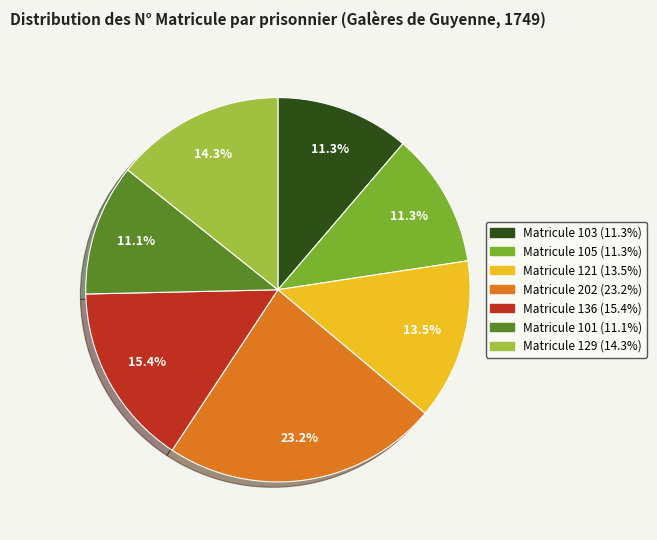

Is there any slice that represents more than half of the pie?

No